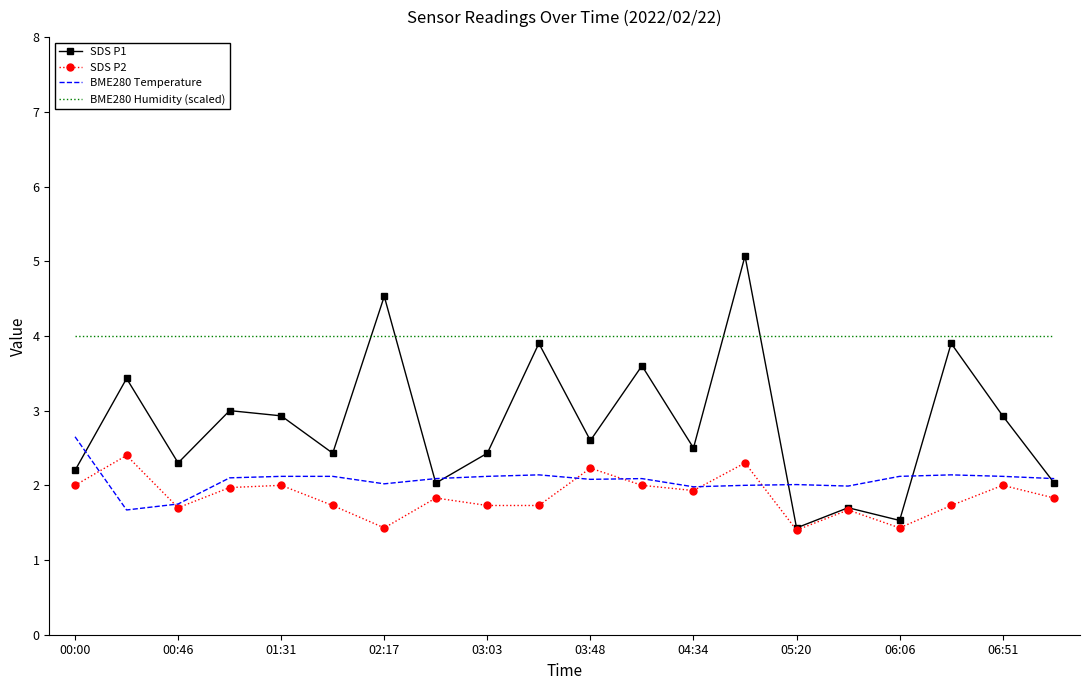

True or false: BME280 Humidity (scaled) and BME280 Temperature intersect in this chart.

False